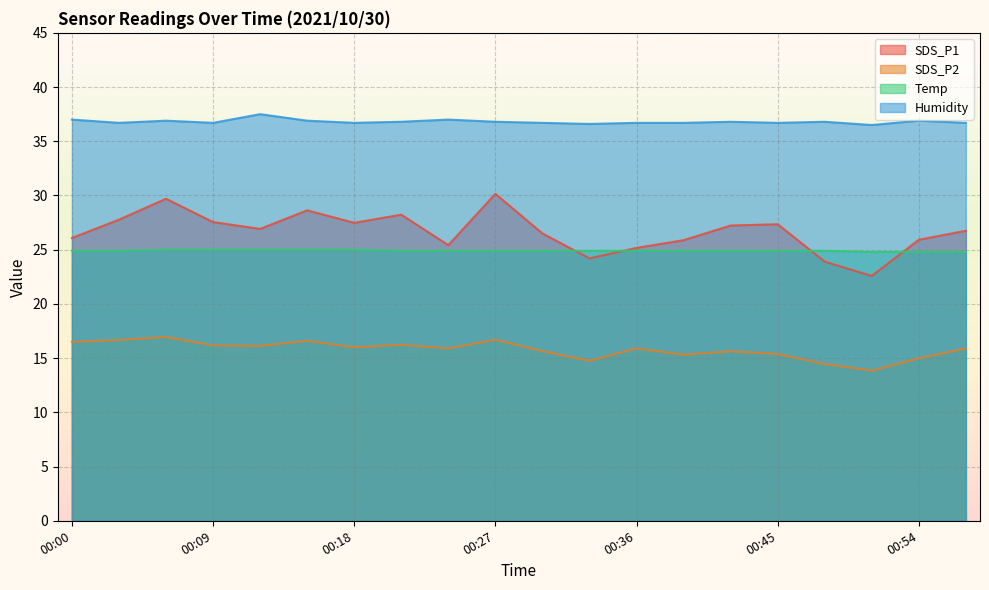

Where is the first local maximum for SDS_P2?

00:06